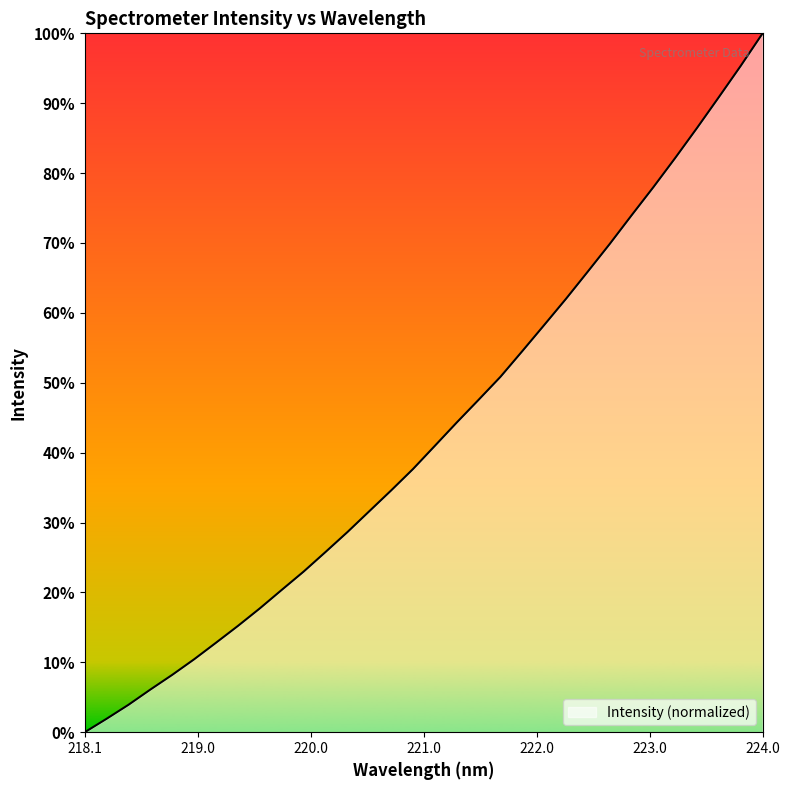

What is the greatest value displayed?

100.0